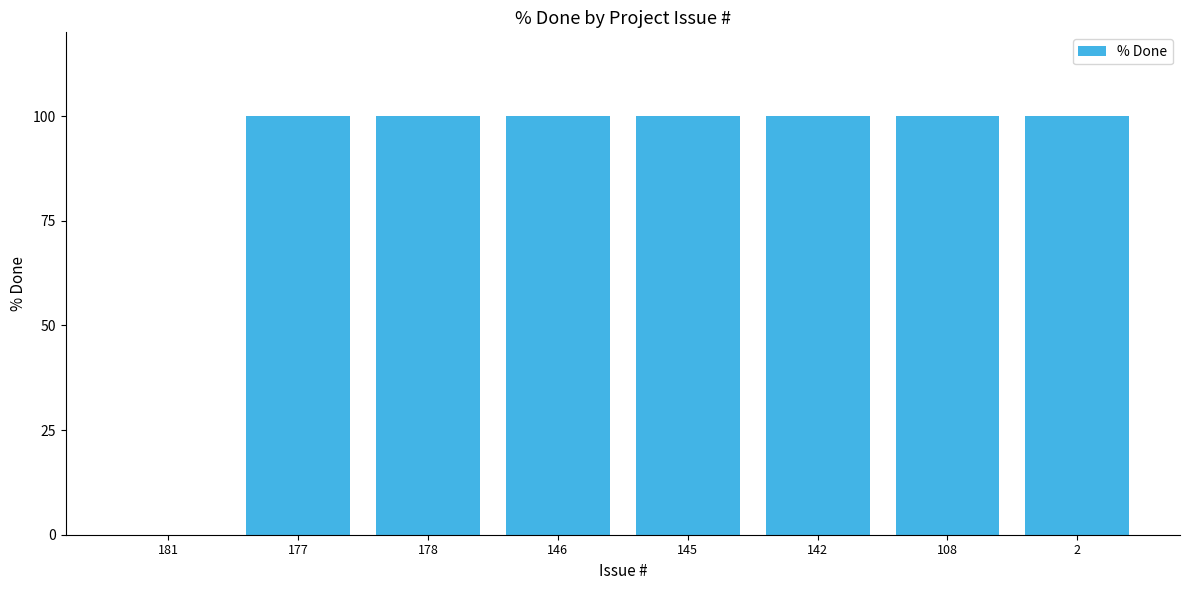

What is the greatest value displayed?

100